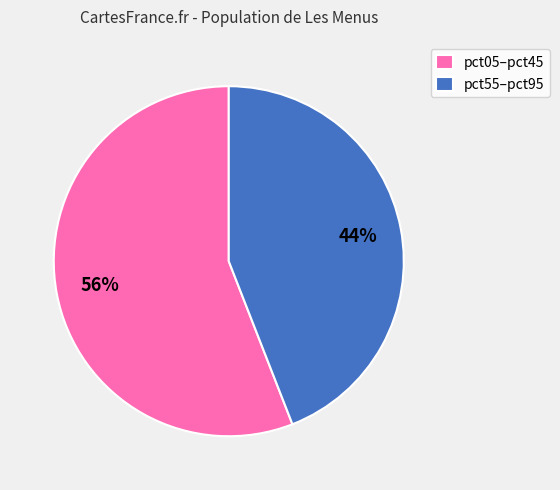

To the nearest percent, what is the average slice percentage?

50%